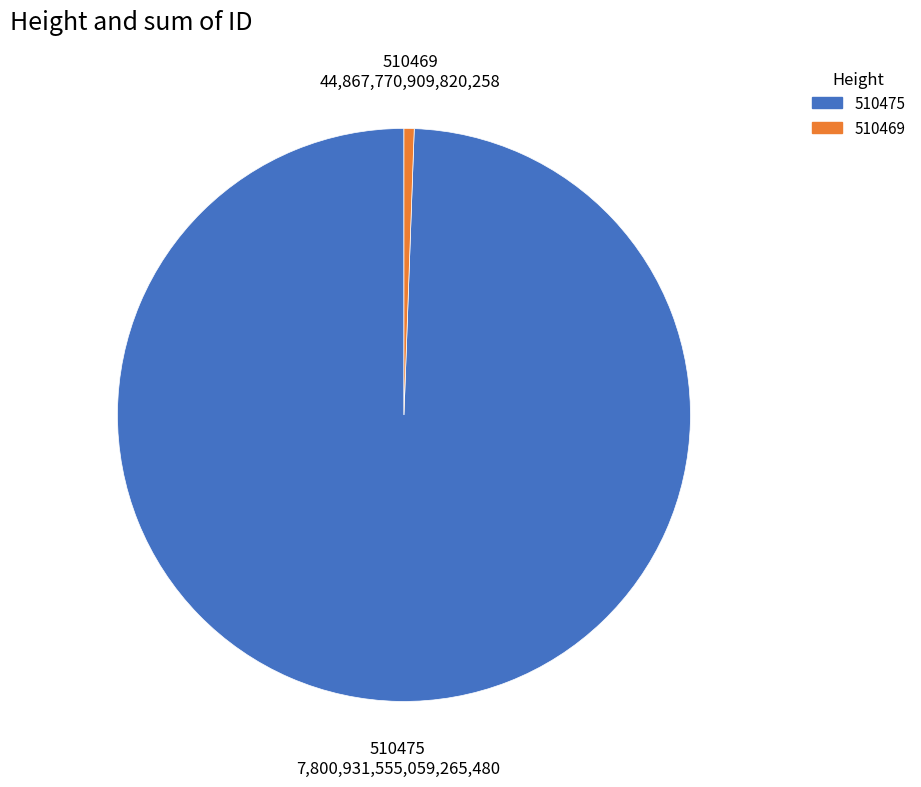

Does any single category account for the majority?

Yes